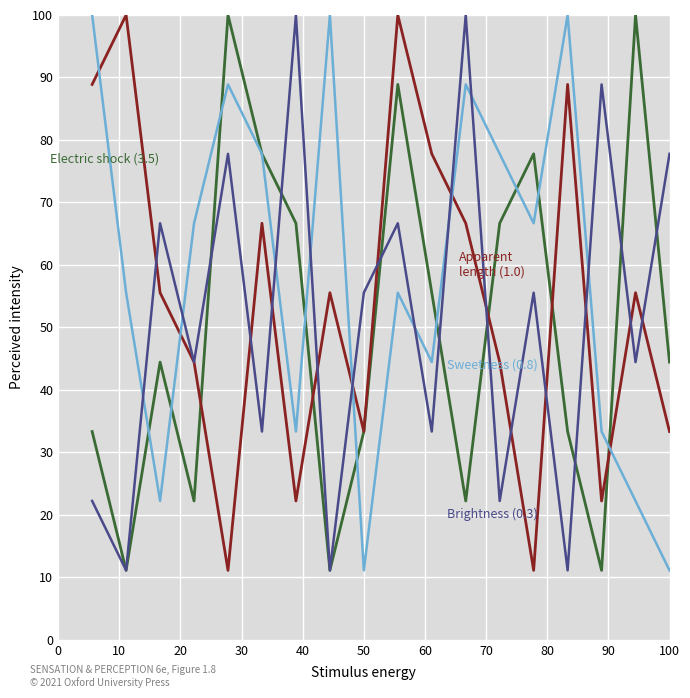

What is the maximum value shown in the chart?

100.0